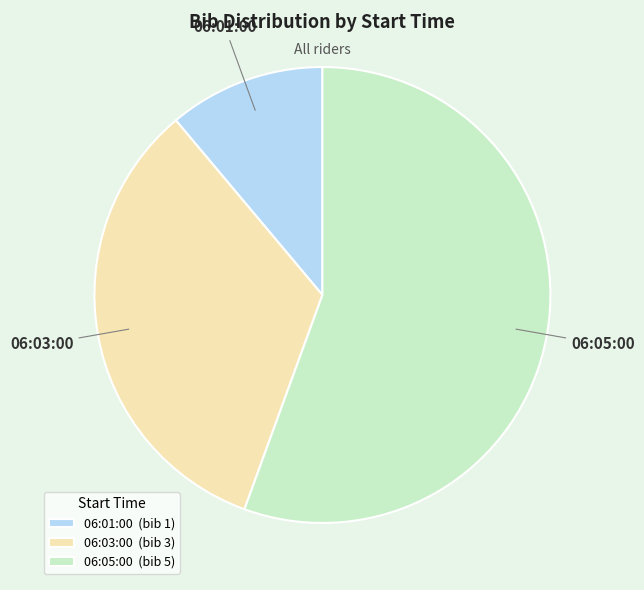

Is the sum of 06:01:00 and 06:03:00 greater than half?

No